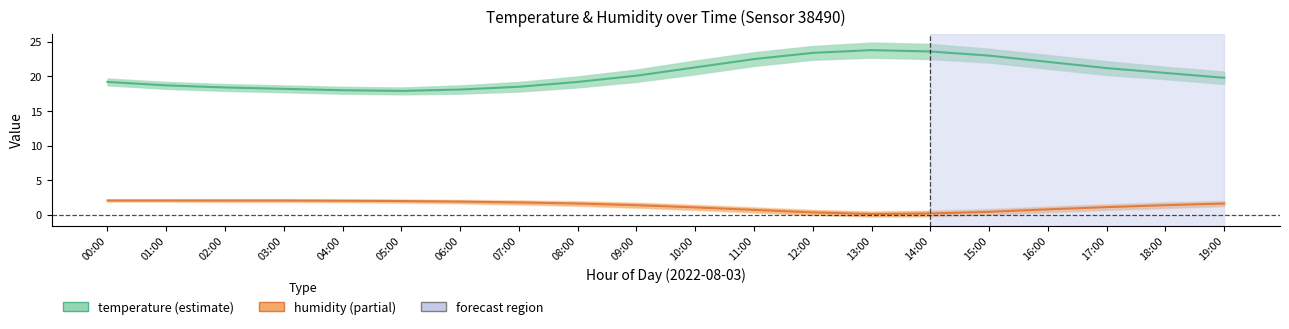

What is the greatest value displayed?

23.8